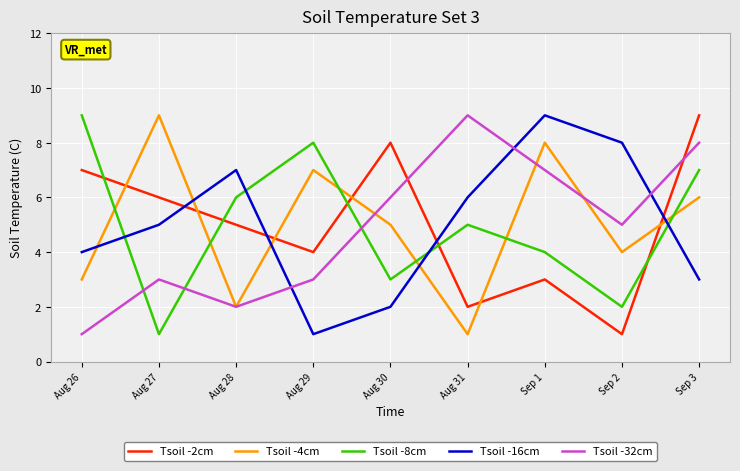

Is it true that Tsoil -2cm equals 6 at Sep 3?

False